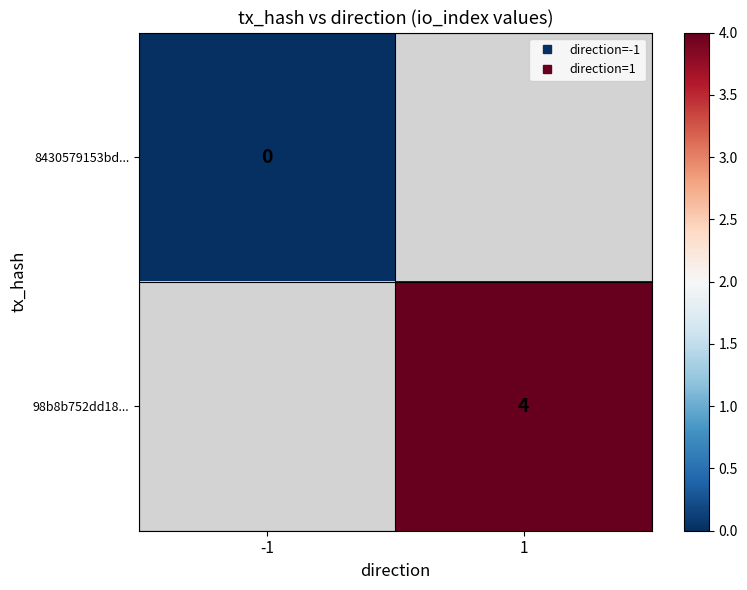

Is the value of 98b8b752dd18... at 1 greater than the value of 8430579153bd... at 1?

No